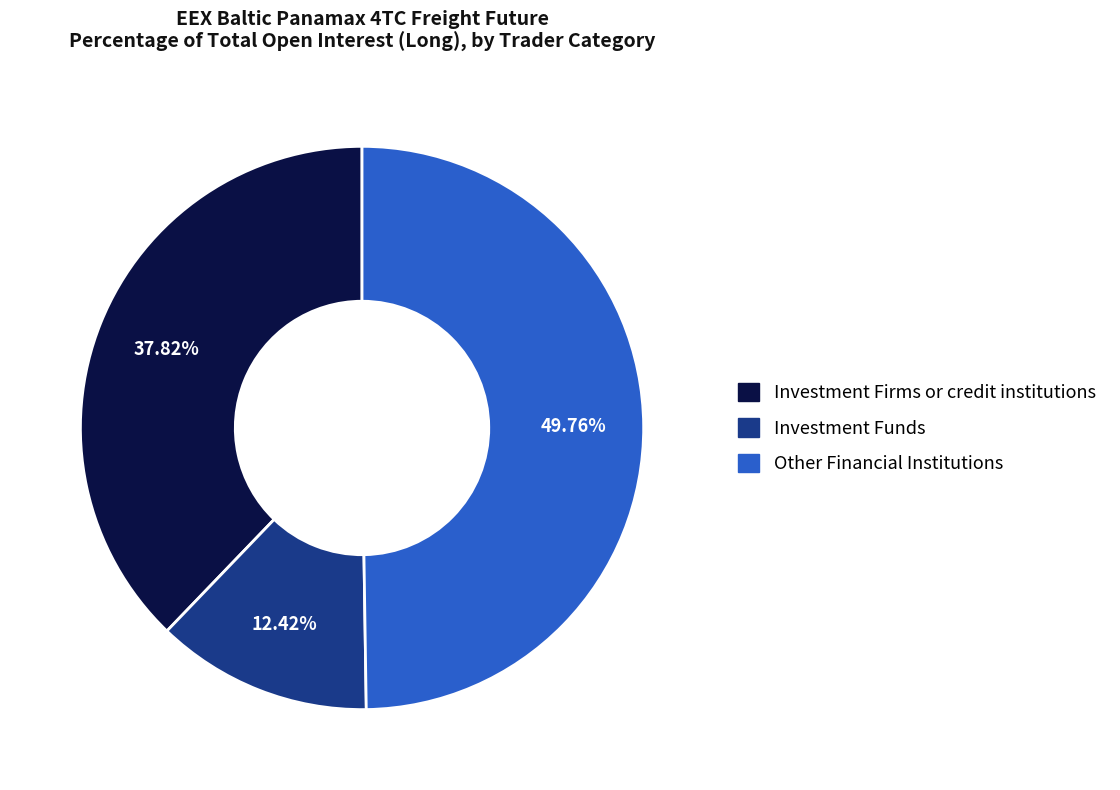

How many segments does this pie chart have?

3